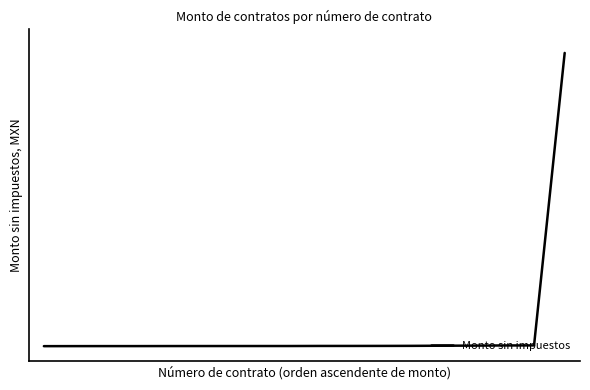

Reading left to right, transcribe all the data shown in this chart.

0=147.0	1=416.5	2=600.0	3=600.0	4=914.0	5=1021.5	6=1105.8	7=1182.8	8=1208.6	9=1794.0	10=1875.0	11=2086.2	12=2544.0	13=3706.9	14=4487.1	15=5710.0	16=6133.1	17=2362905.5